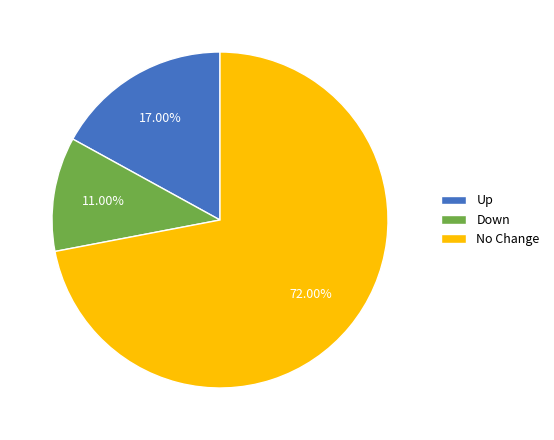

Count the number of slices in the pie.

3